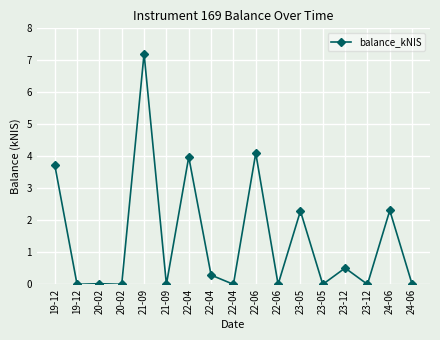

True or false: there are more than 2 points higher than both neighbors.

True